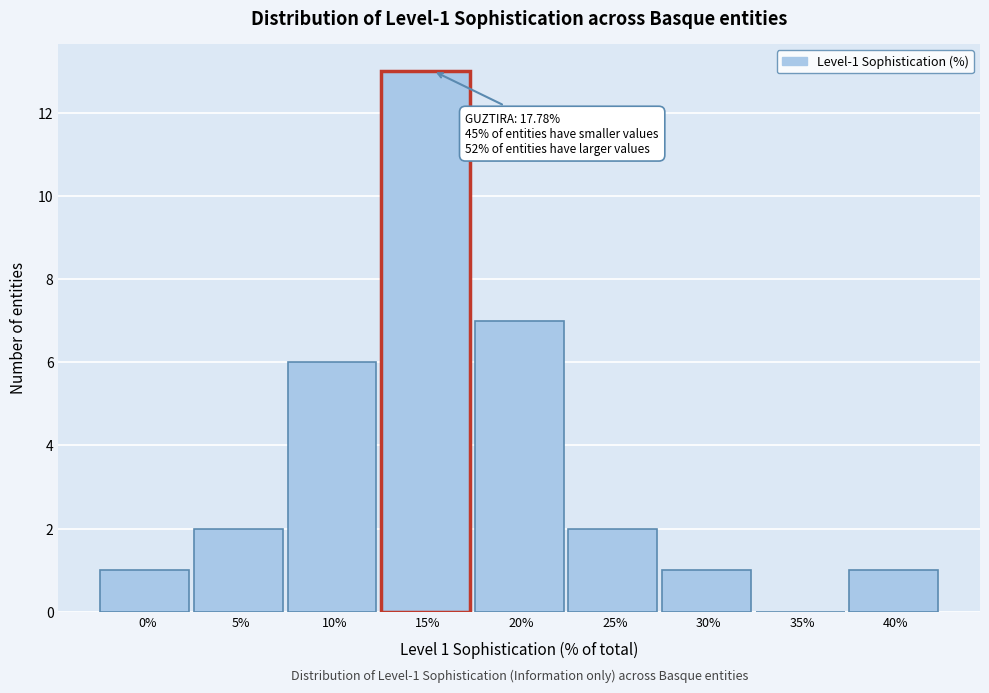

Reading right to left, list all the values displayed in this chart.

40%=1	35%=0	30%=1	25%=2	20%=7	15%=13	10%=6	5%=2	0%=1